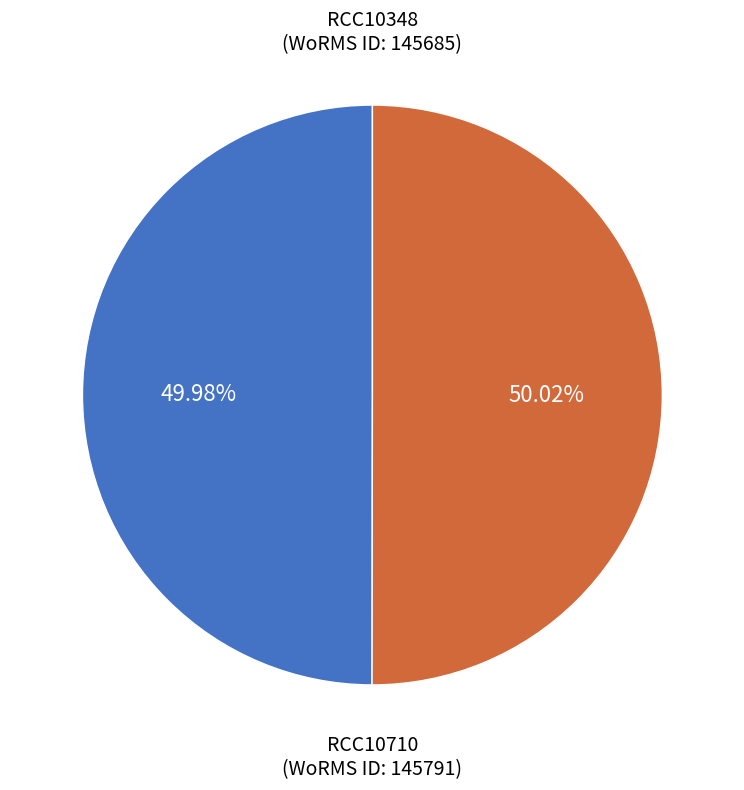

Is there any slice that represents more than half of the pie?

Yes